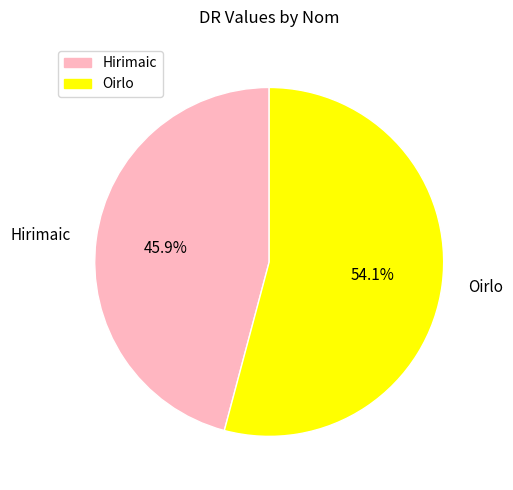

What is the largest slice in the pie chart?

Oirlo